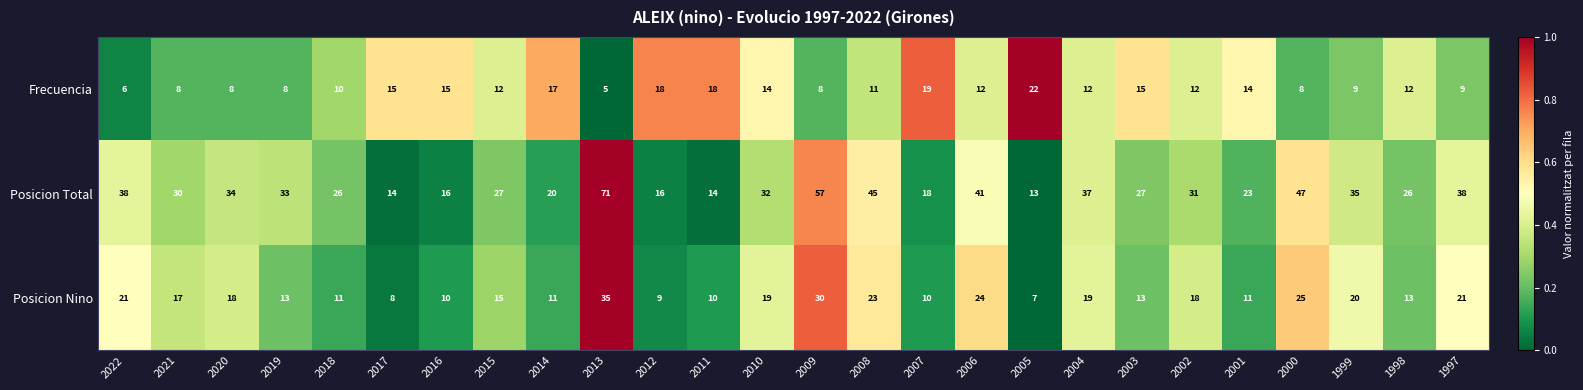

Rank the series by their average value, from lowest to highest.

Frecuencia, Posicion Nino, Posicion Total